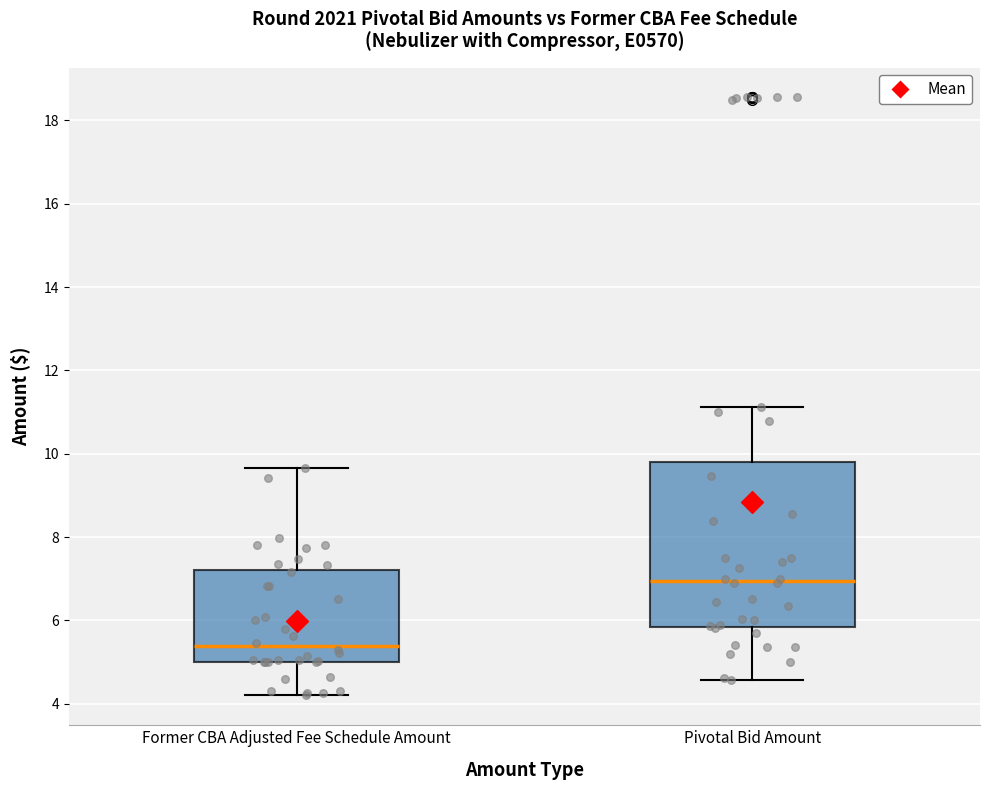

Reading left to right, transcribe this box plot: for each box, give where its median line is, the range the box spans, and where its two whiskers end, as read against the y-axis. The values are not printed on the chart, so give them approximately, as read against the axis.

Former CBA Adjusted Fee Schedule Amount: median 5.4, box 5.0 to 7.2, whiskers 4.2 to 9.6
Pivotal Bid Amount: median 7.0, box 5.8 to 9.8, whiskers 4.6 to 11.2